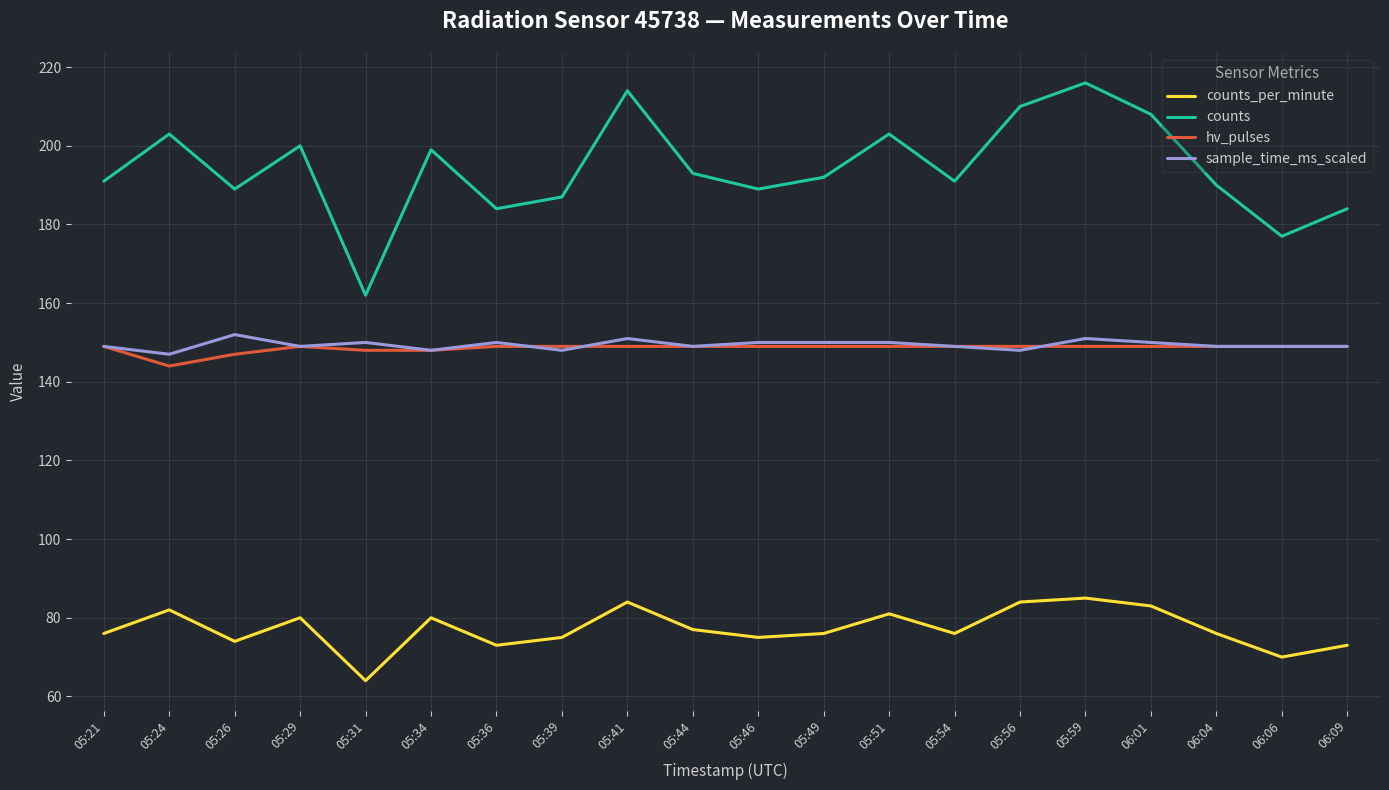

What is the smallest value displayed?

64